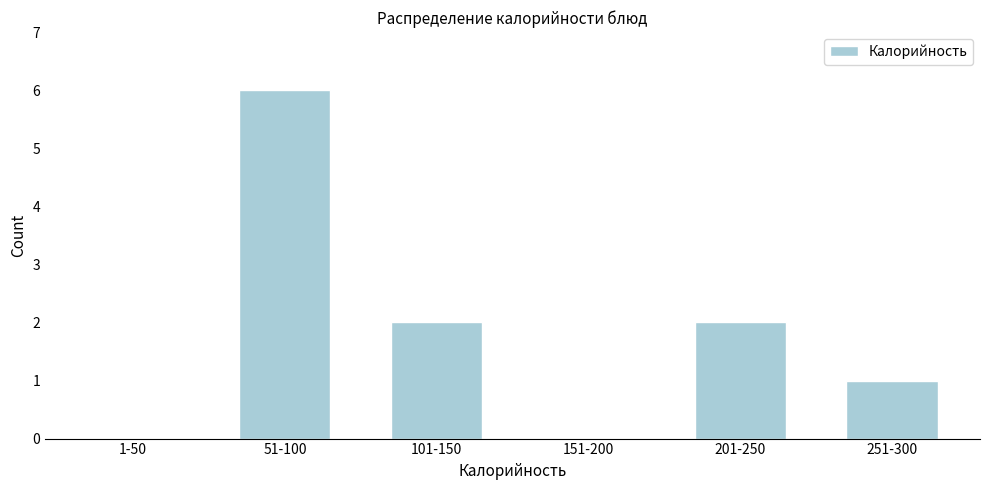

What is the change in value from 51-100 to 151-200?

-6